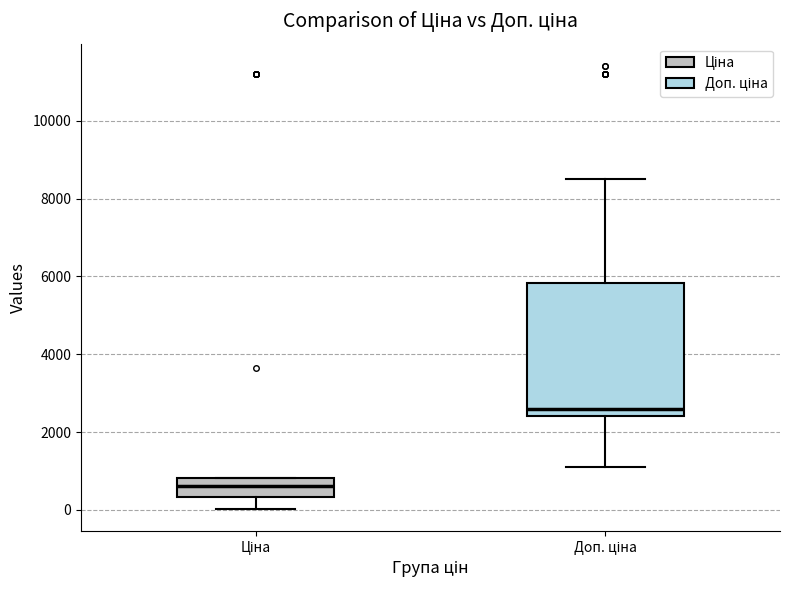

Reading left to right, read every box against the y-axis: the position of its median line, the range the box covers, and the ends of its whiskers. The values are not printed on the chart, so give them approximately, as read against the axis.

Ціна: median 600, box 400 to 800, whiskers 0 to 800
Доп. ціна: median 2600, box 2400 to 5800, whiskers 1200 to 8600